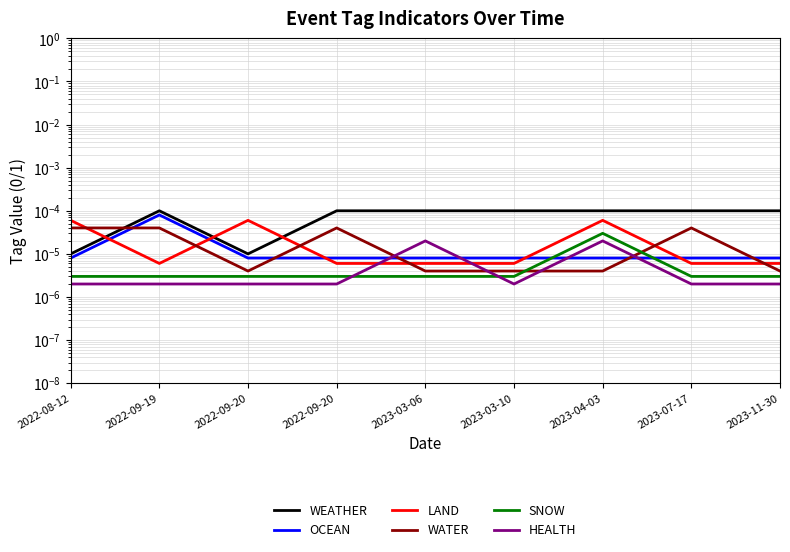

Which category has the lowest value in the WATER series?

2022-09-20